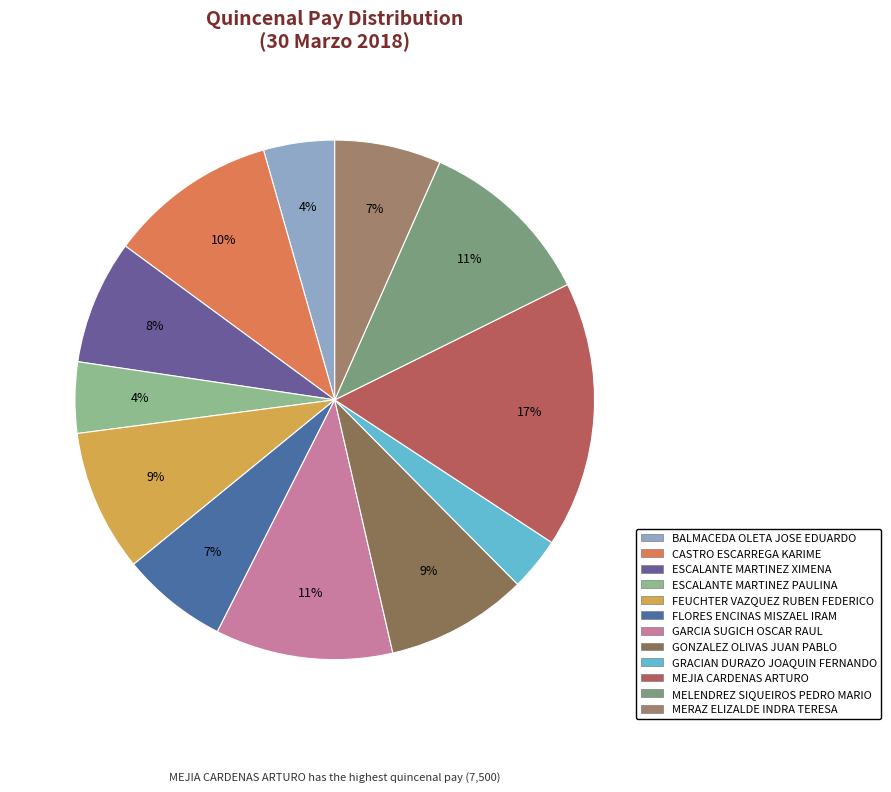

Rank the categories by value from lowest to highest.

GRACIAN DURAZO JOAQUIN FERNANDO, BALMACEDA OLETA JOSE EDUARDO, ESCALANTE MARTINEZ PAULINA, FLORES ENCINAS MISZAEL IRAM, MERAZ ELIZALDE INDRA TERESA, ESCALANTE MARTINEZ XIMENA, FEUCHTER VAZQUEZ RUBEN FEDERICO, GONZALEZ OLIVAS JUAN PABLO, CASTRO ESCARREGA KARIME, GARCIA SUGICH OSCAR RAUL, MELENDREZ SIQUEIROS PEDRO MARIO, MEJIA CARDENAS ARTURO